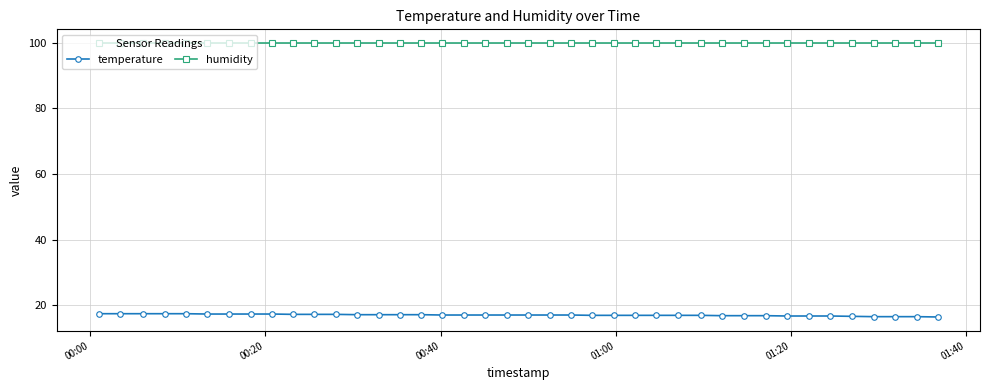

True or false: temperature and humidity cross at least once.

False